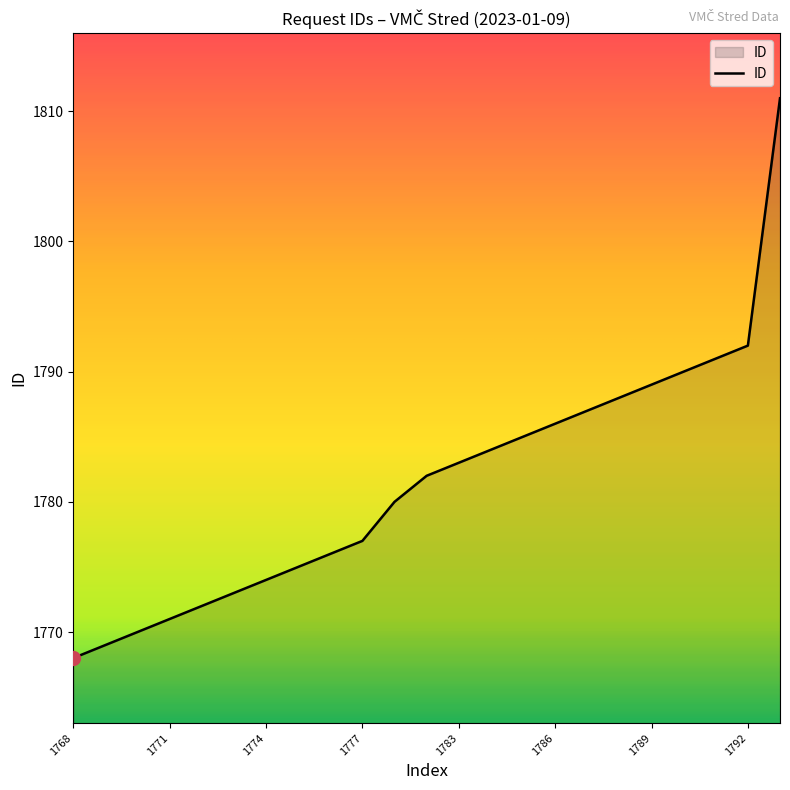

How many lines are shown in the chart?

1